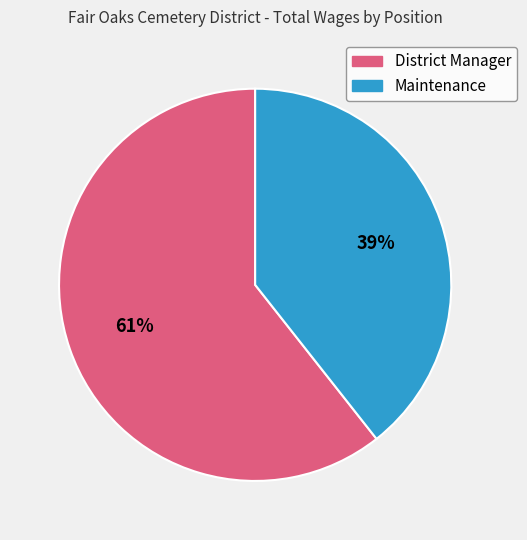

Combined, do District Manager and Maintenance account for over 50%?

Yes